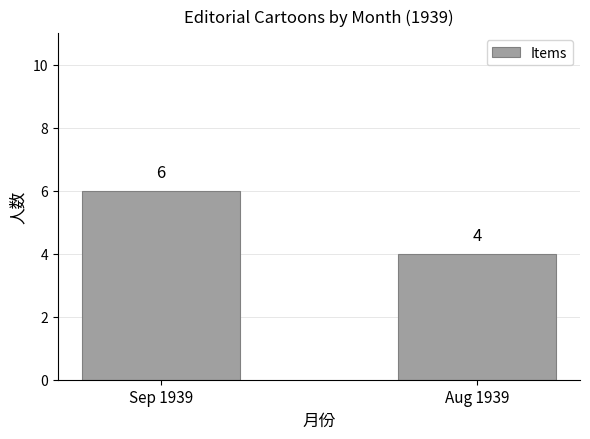

What is the change in value from Sep 1939 to Aug 1939?

-2